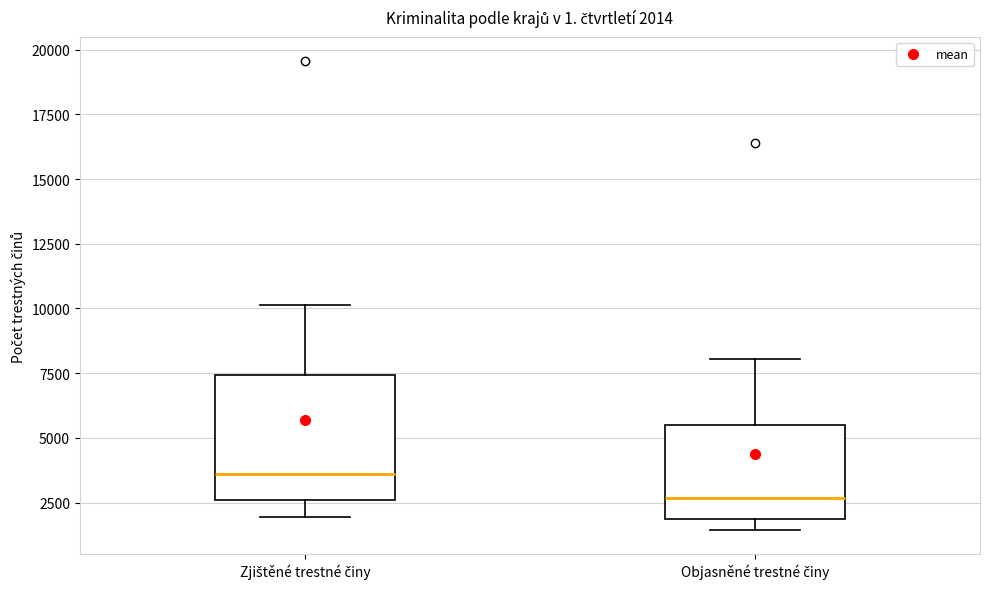

Which box is the tallest, from its lower edge to its upper edge?

Zjištěné trestné činy